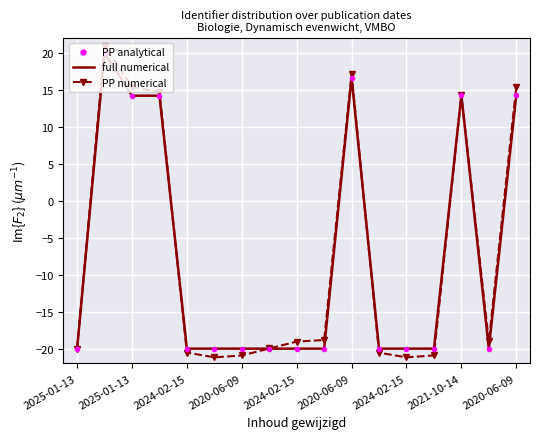

Which series has the widest spread of values?

PP numerical